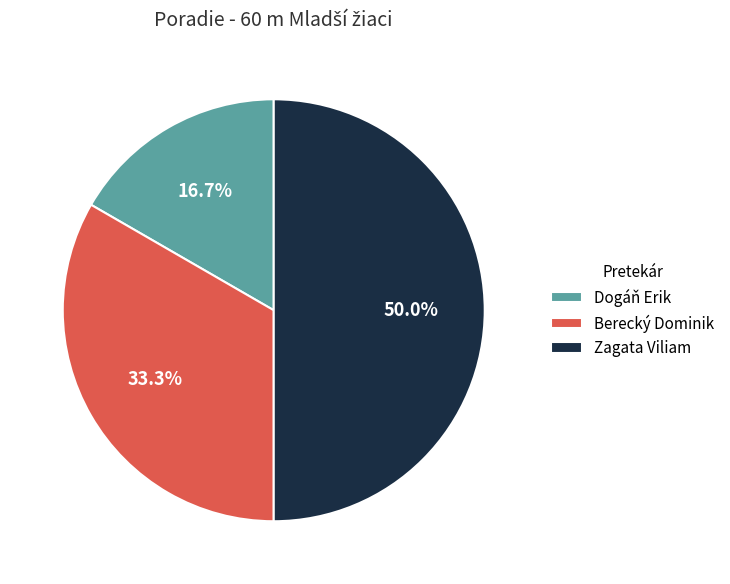

Does Dogáň Erik account for over 50% of the chart?

No